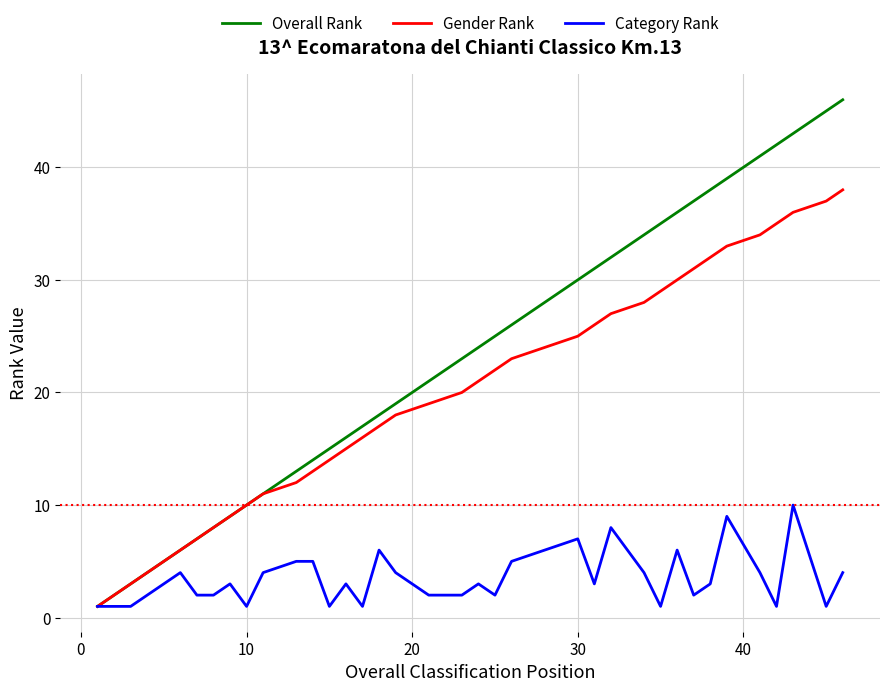

List the series in order of their peak value, highest first.

Overall Rank, Gender Rank, Category Rank